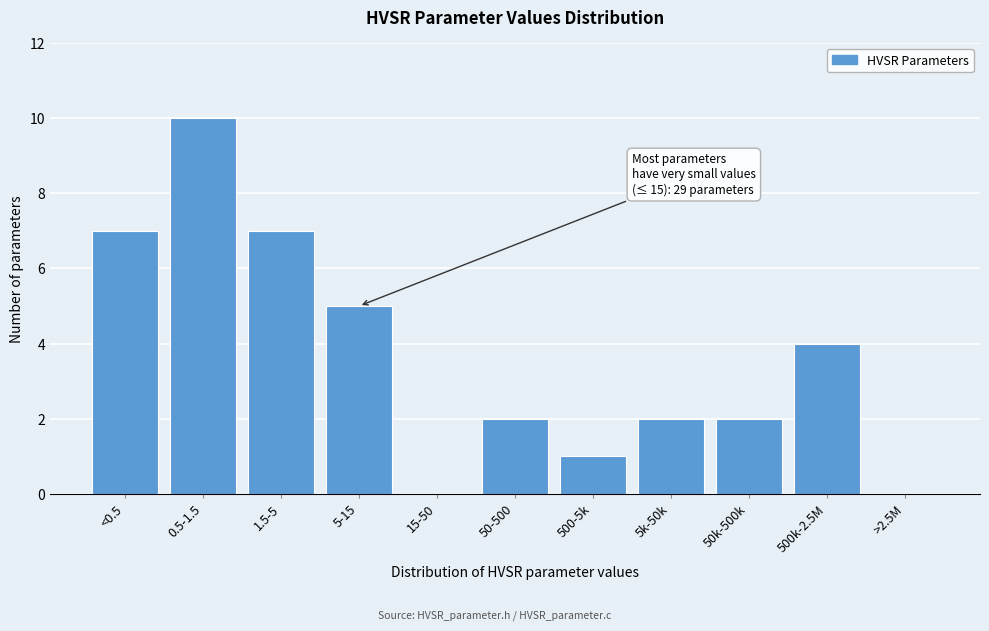

Reading left to right, what are all the values shown in this chart?

<0.5=7	0.5-1.5=10	1.5-5=7	5-15=5	15-50=0	50-500=2	500-5k=1	5k-50k=2	50k-500k=2	500k-2.5M=4	>2.5M=0